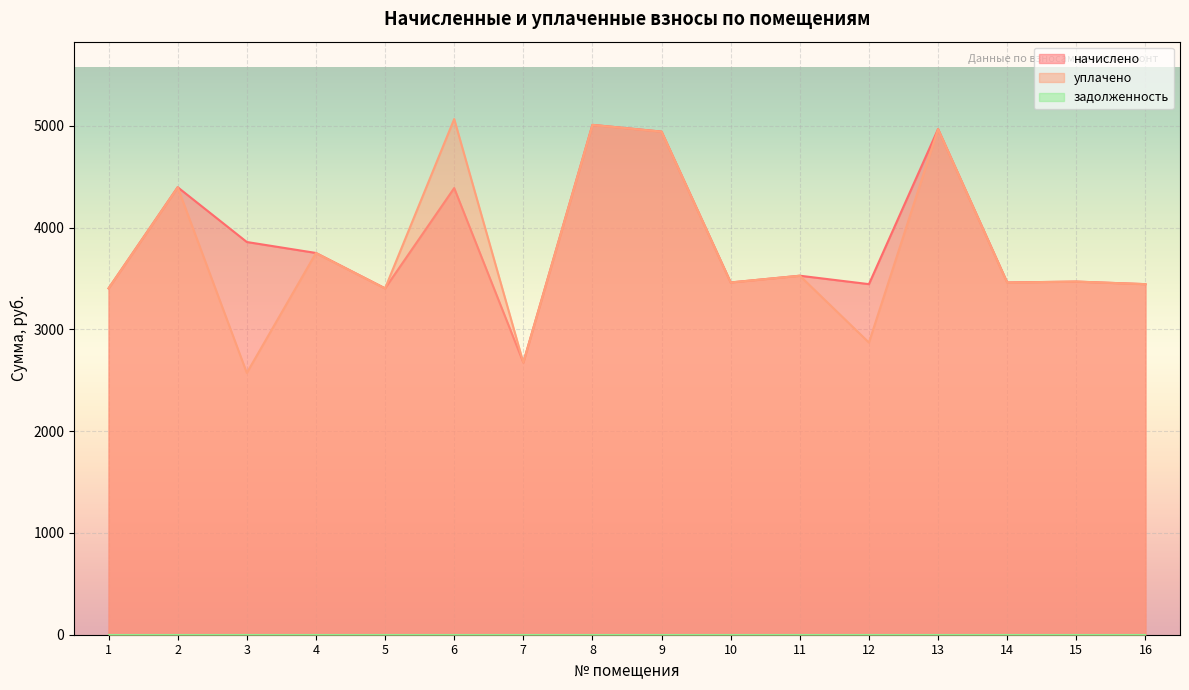

What is the value of the уплачено point at the 1st from the left?

3403.1